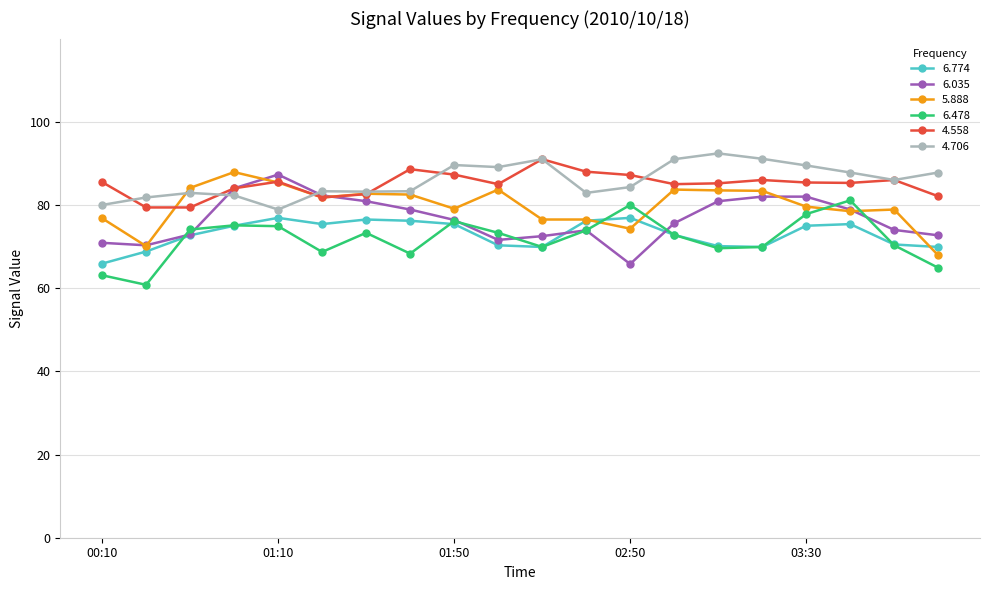

After their last crossing, which series has the higher values: 6.035 or 6.478?

6.035